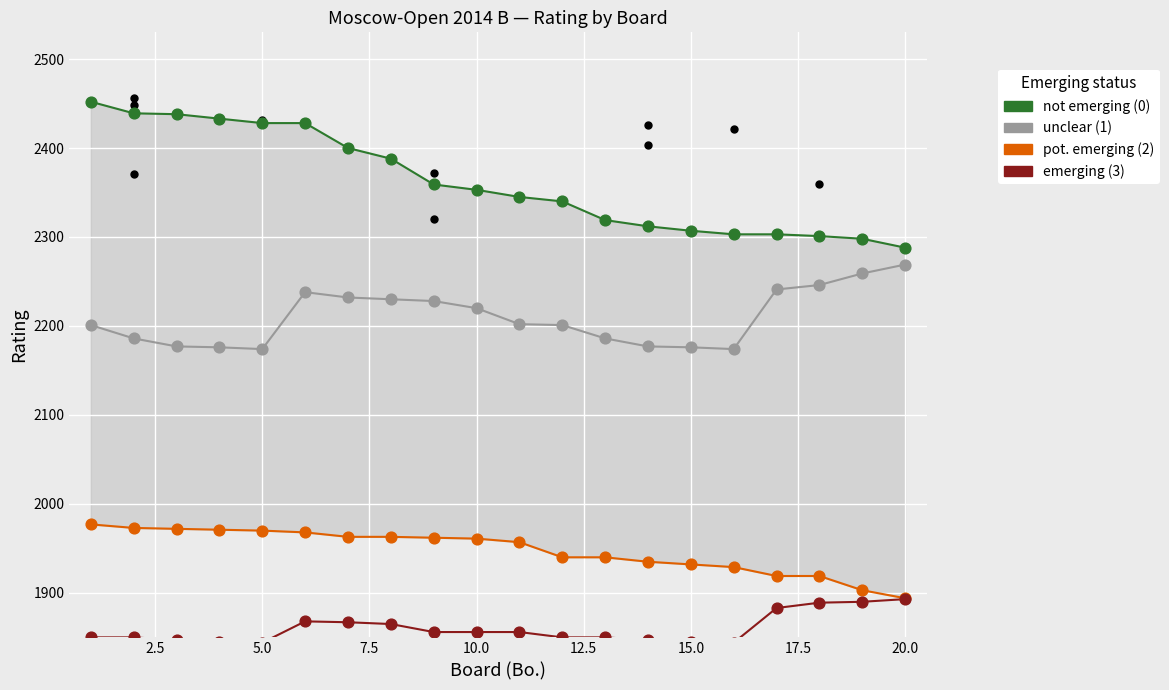

Which series has the largest total across all categories?

not emerging (0)